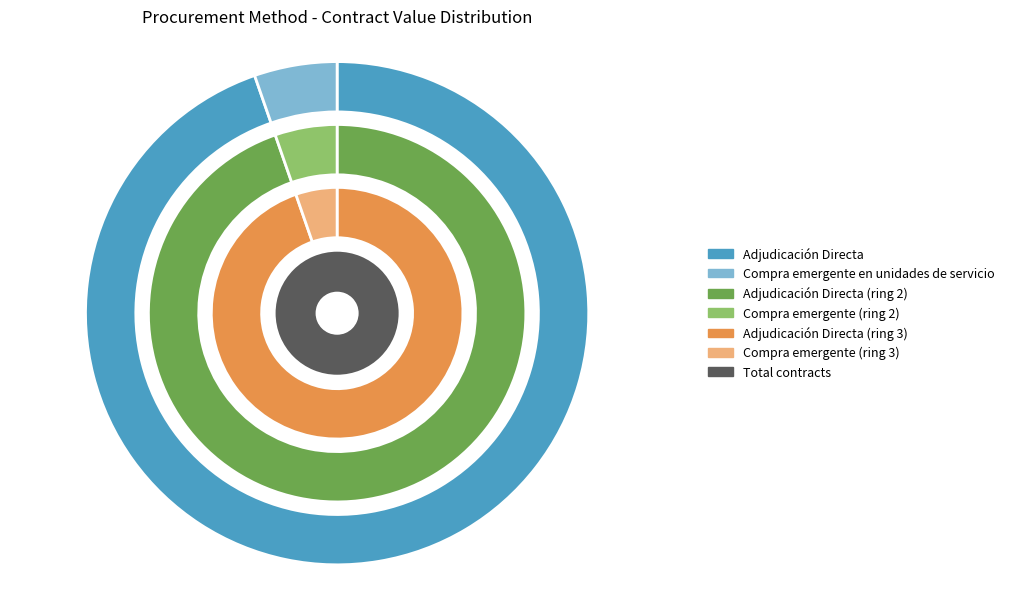

What is the change in value from Adjudicación Directa to Compra emergente en unidades de servicio?

-24